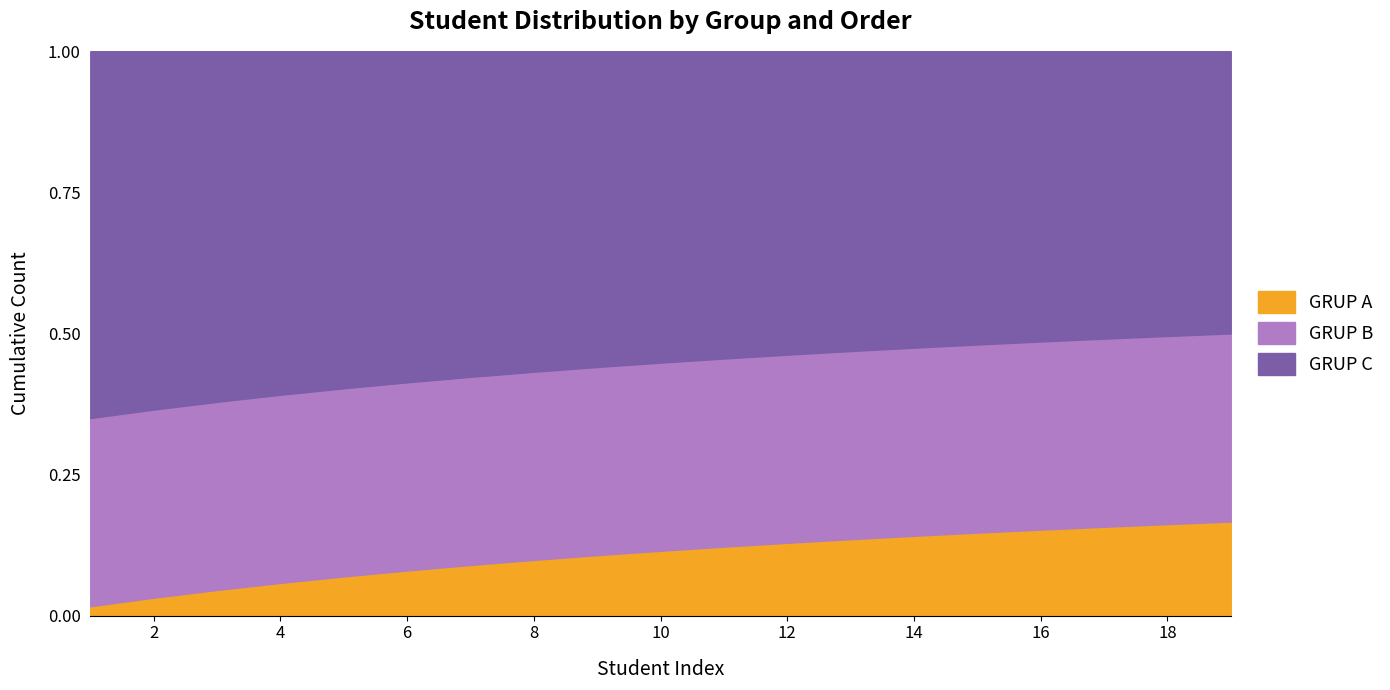

Rank the categories by GRUP B value from highest to lowest.

19, 18, 17, 16, 15, 14, 13, 12, 11, 10, 9, 8, 7, 6, 5, 4, 3, 2, 1